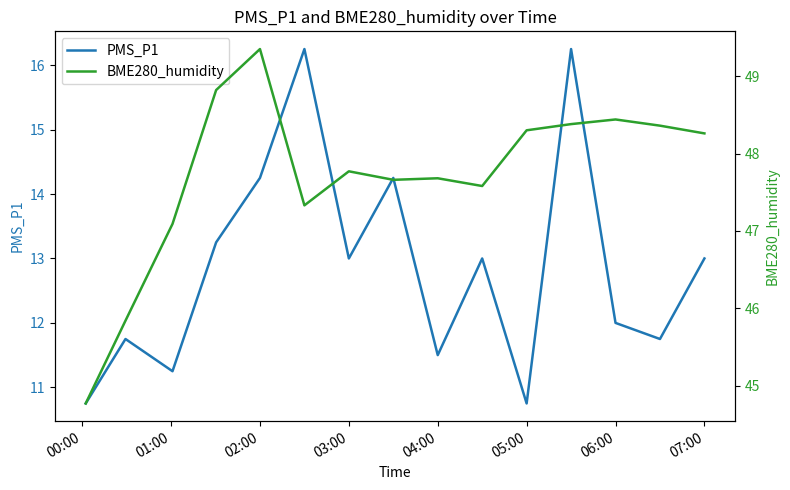

Is it true that PMS_P1 equals 10.8 at 05:00?

True